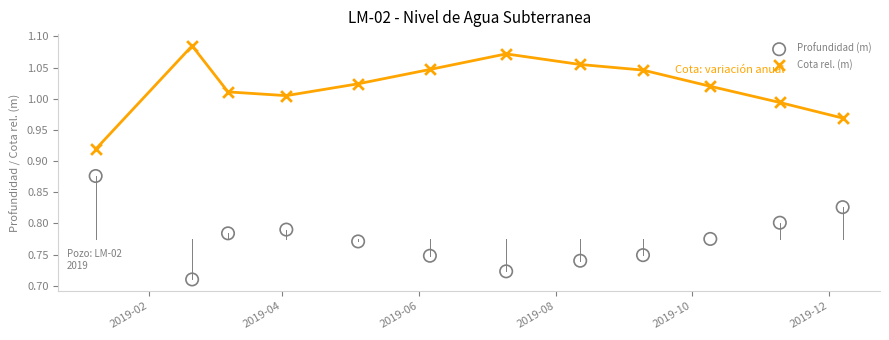

Which series contains the lowest Y value?

Profundidad (m)